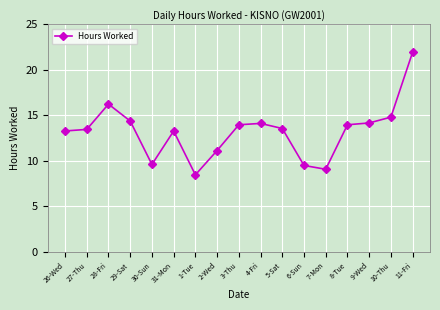

What is the minimum value shown in the chart?

8.5